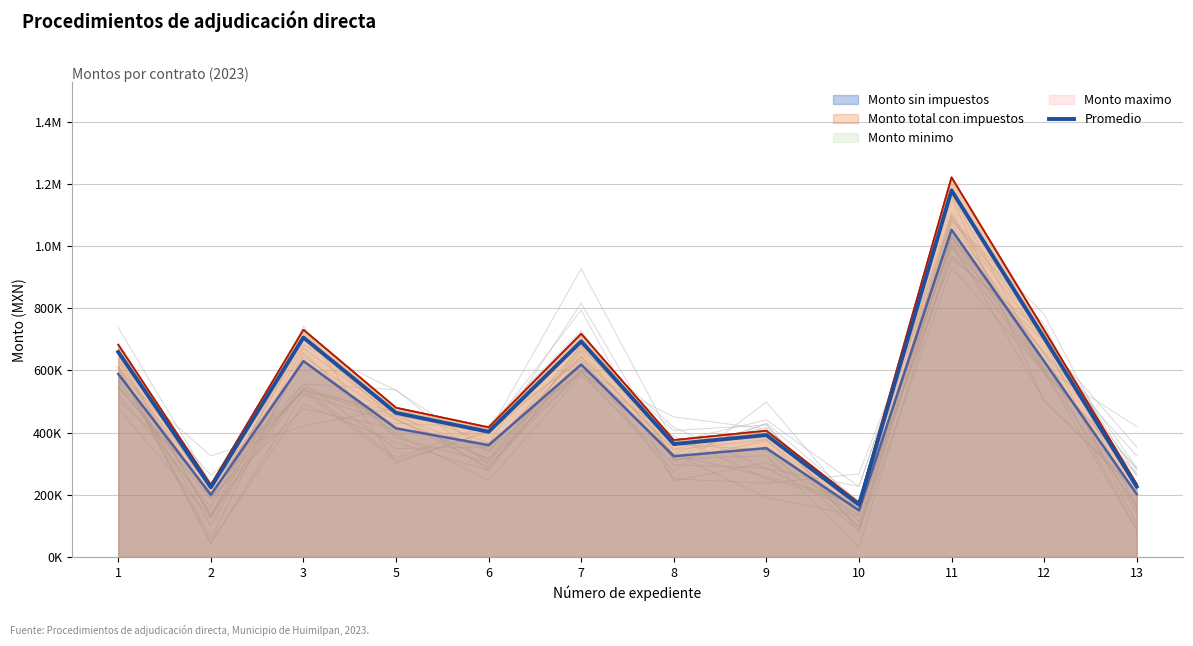

What is the ratio of the value at 10 to the value at 13?

0.7